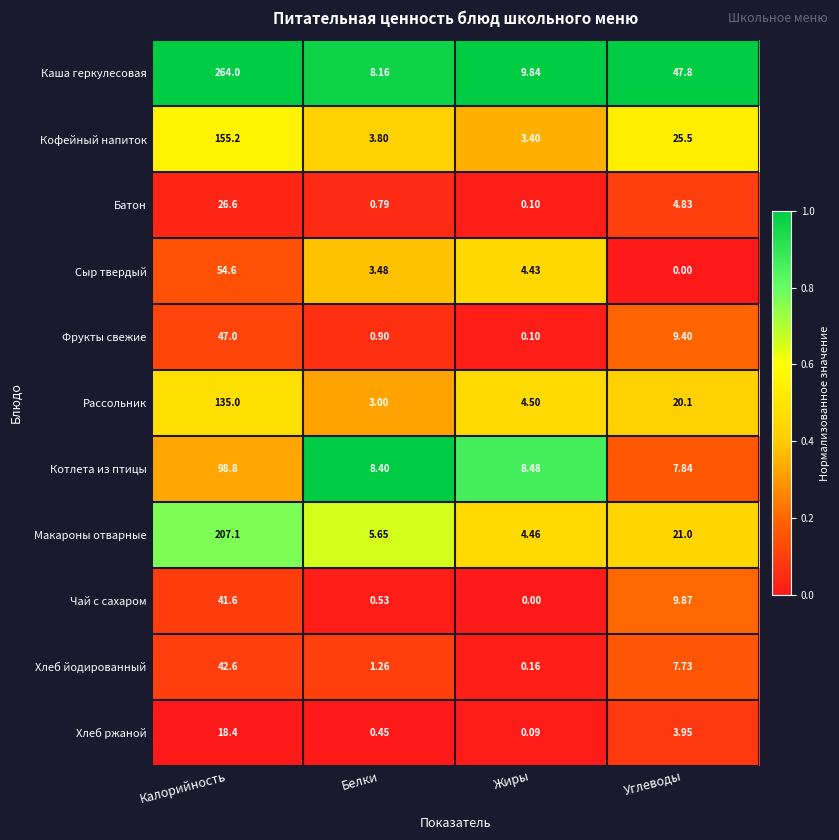

Which category has the lowest value in the Чай с сахаром series?

Жиры